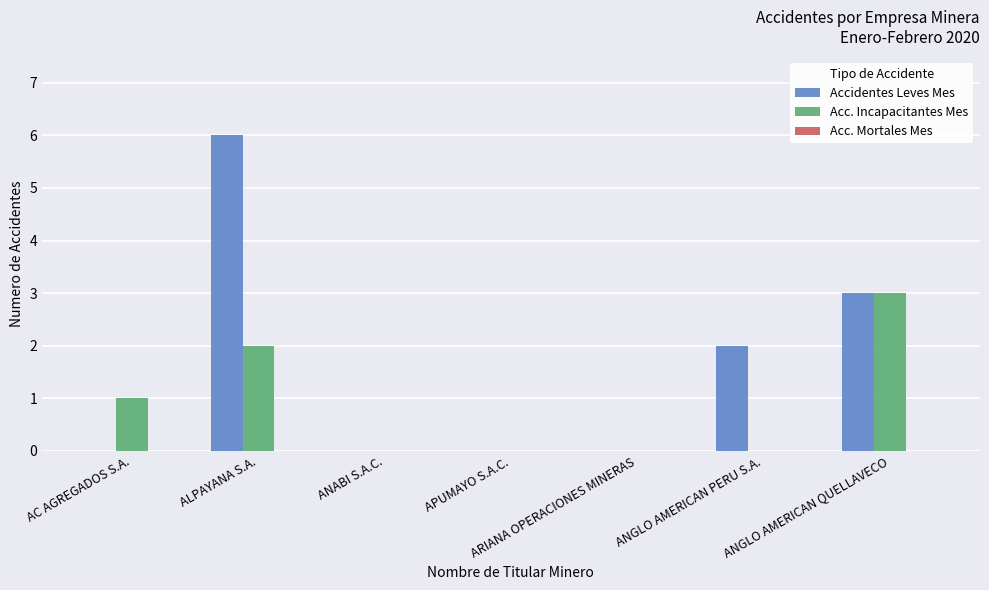

What is the sum of all Acc. Incapacitantes Mes values?

6